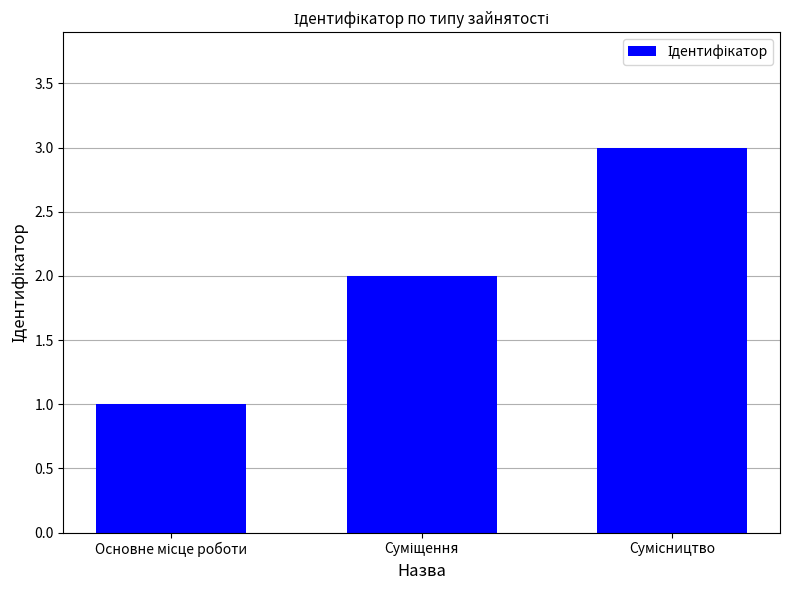

What is the greatest value displayed?

3